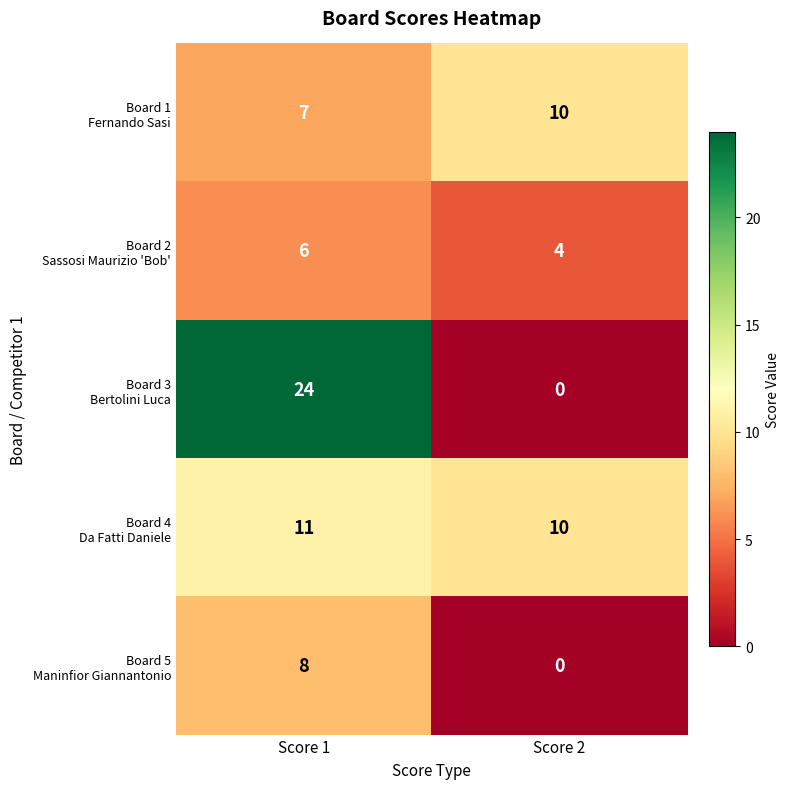

What is the difference between the highest and lowest values at Score 2?

10